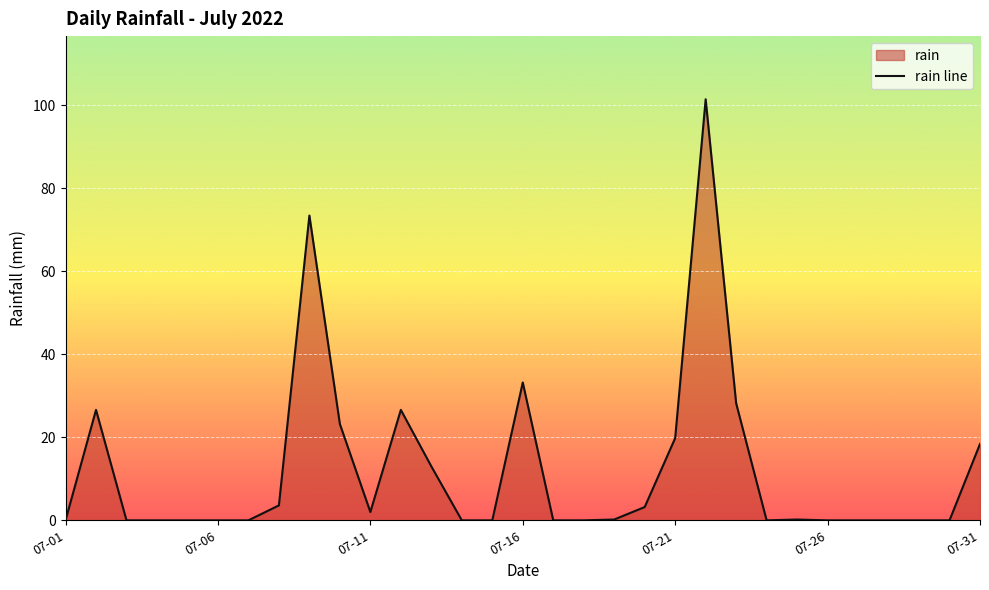

What is the sum of all values?

373.0